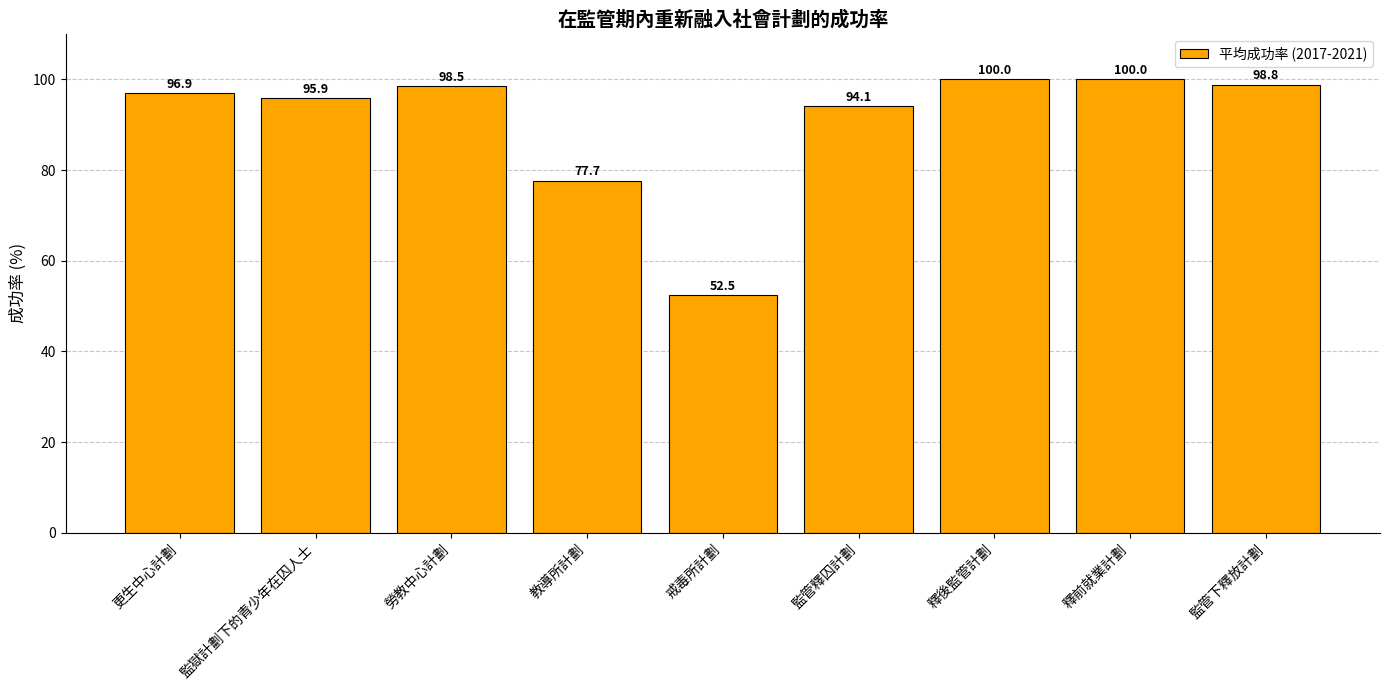

What is the label of the 7th bar from the right?

勞教中心計劃